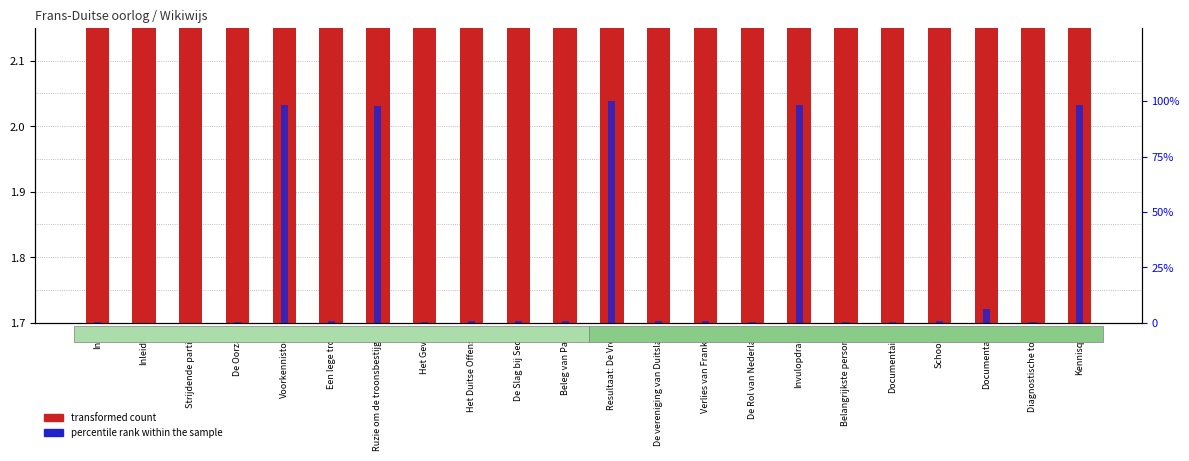

How many groups of bars are there?

22